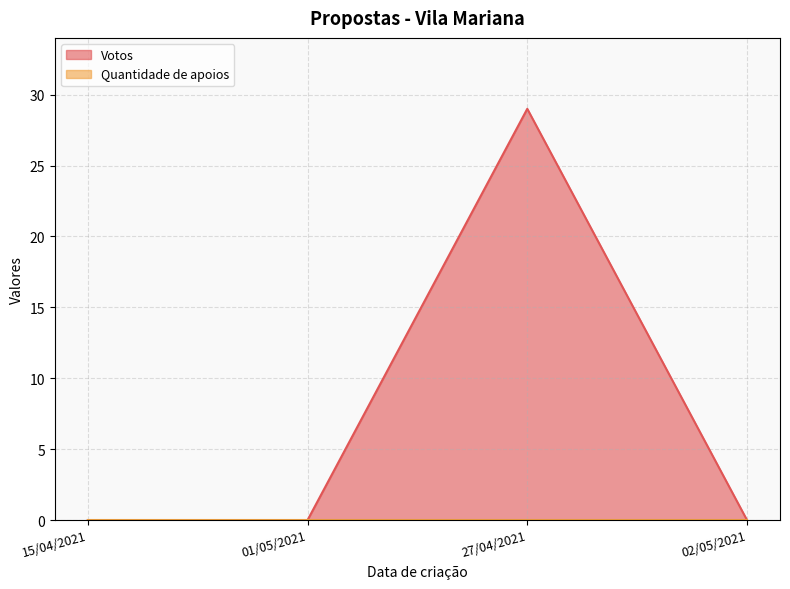

Is it true that the value at 02/05/2021 is 0?

True